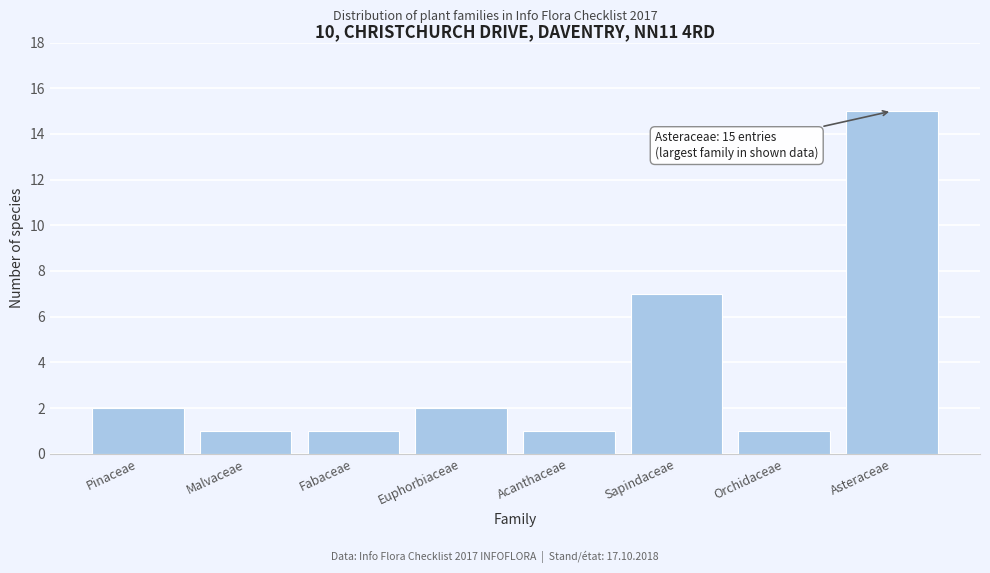

Reading left to right, what are all the values shown in this chart?

Pinaceae=2	Malvaceae=1	Fabaceae=1	Euphorbiaceae=2	Acanthaceae=1	Sapindaceae=7	Orchidaceae=1	Asteraceae=15